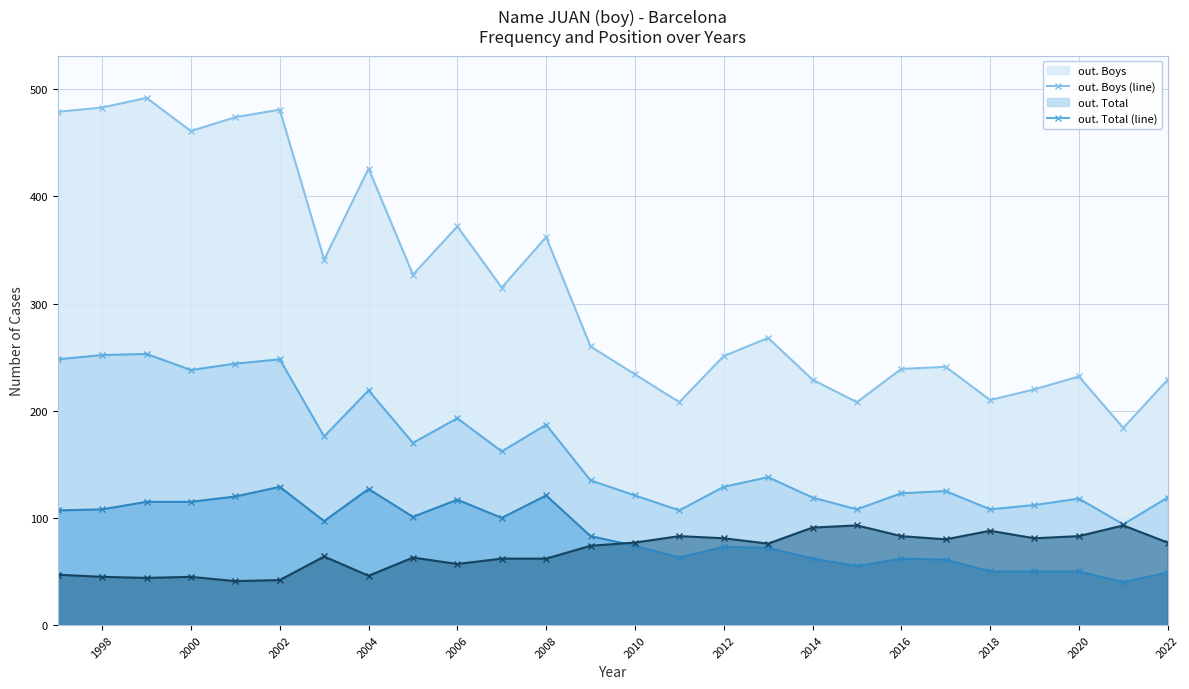

What is the difference between the highest and lowest values at 2022?

180